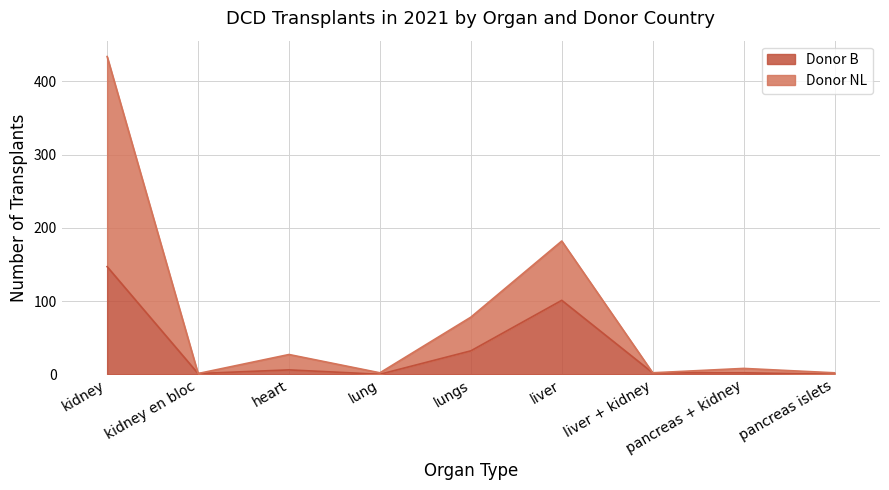

The Donor B series shows 1 at kidney en bloc. True or false?

False